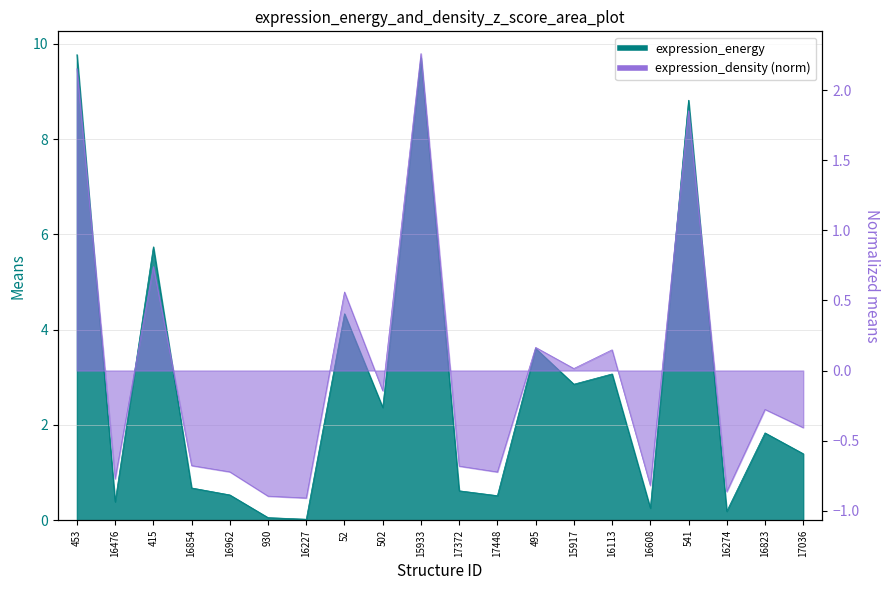

True or false: expression_density has more than 2 points higher than both neighbors.

True